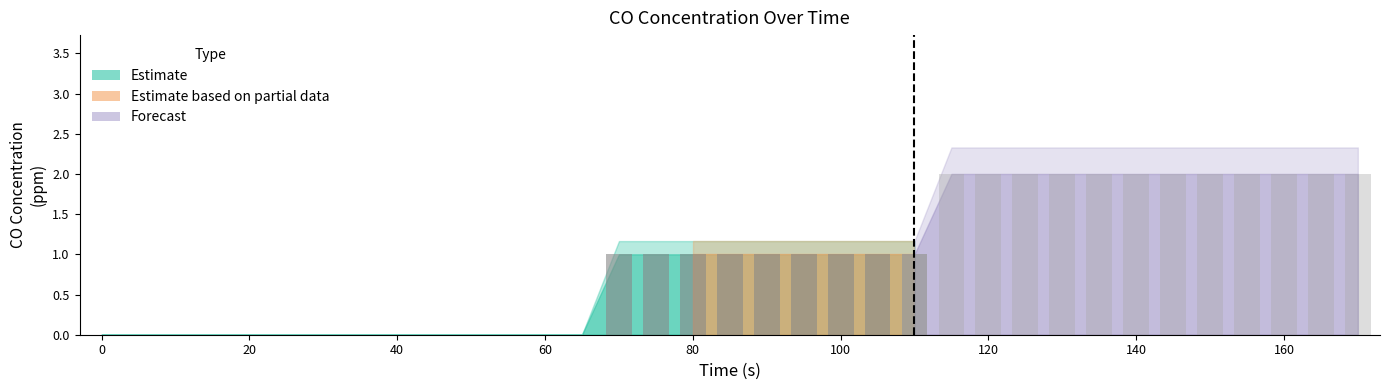

Reading left to right, extract all data points from this chart.

Measured CO (ppm): 0=0.0	5=0.0	10=0.0	15=0.0	20=0.0	25=0.0	30=0.0	35=0.0	40=0.0	45=0.0	50=0.0	55=0.0	60=0.0	65=0.0	70=1.0	75=1.0	80=1.0	85=1.0	90=1.0	95=1.0	100=1.0	105=1.0	110=1.0	115=2.0	120=2.0	125=2.0	130=2.0	135=2.0	140=2.0	145=2.0	150=2.0	155=2.0	160=2.0	165=2.0	170=2.0
Adjusted CO (ppm): 0=0.0	5=0.0	10=0.0	15=0.0	20=0.0	25=0.0	30=0.0	35=0.0	40=0.0	45=0.0	50=0.0	55=0.0	60=0.0	65=0.0	70=1.2	75=1.2	80=1.2	85=1.2	90=1.2	95=1.2	100=1.2	105=1.2	110=1.2	115=2.3	120=2.3	125=2.3	130=2.3	135=2.3	140=2.3	145=2.3	150=2.3	155=2.3	160=2.3	165=2.3	170=2.3